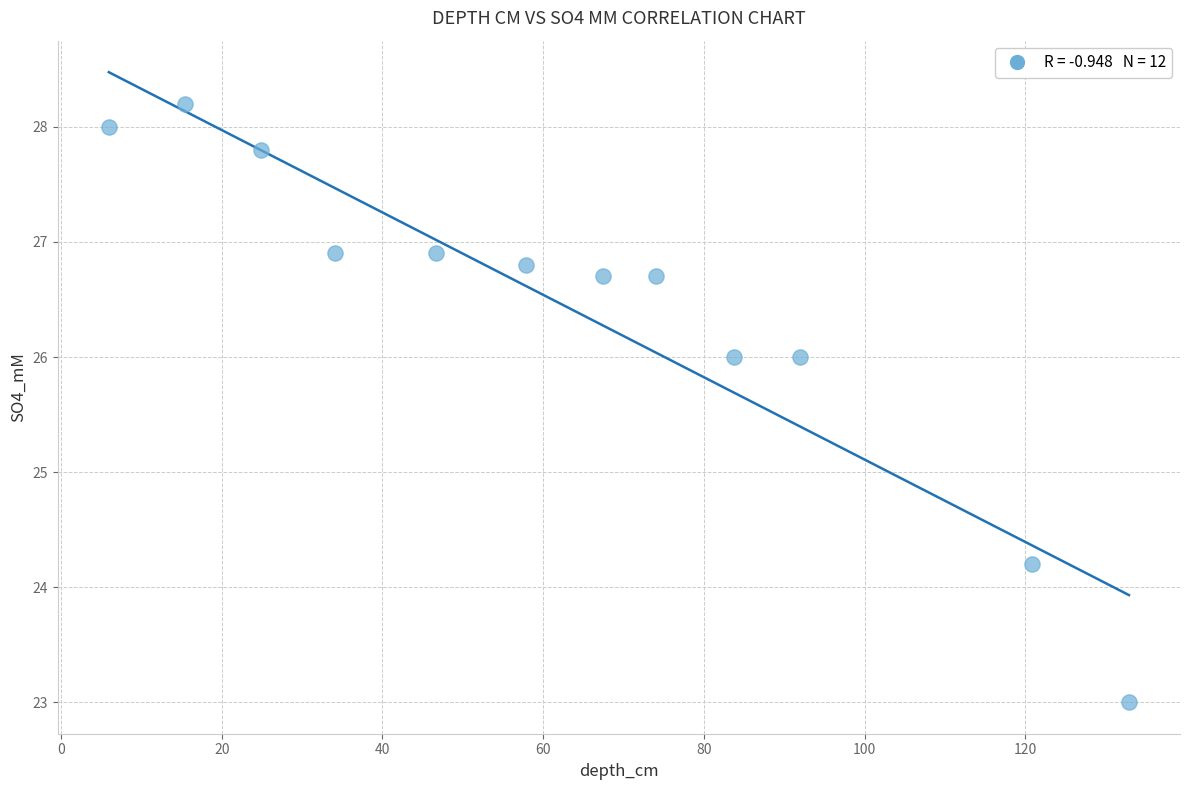

What is the range of X values (max minus min)?

127.0